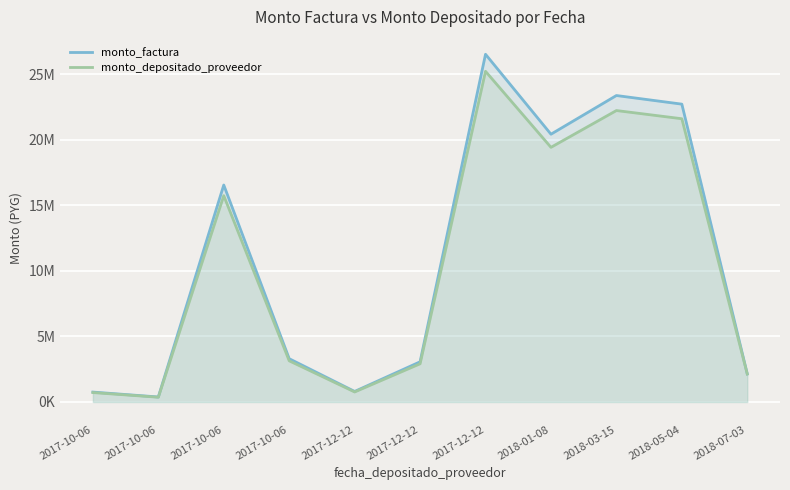

Rank the series by their average value, from highest to lowest.

monto_factura, monto_depositado_proveedor